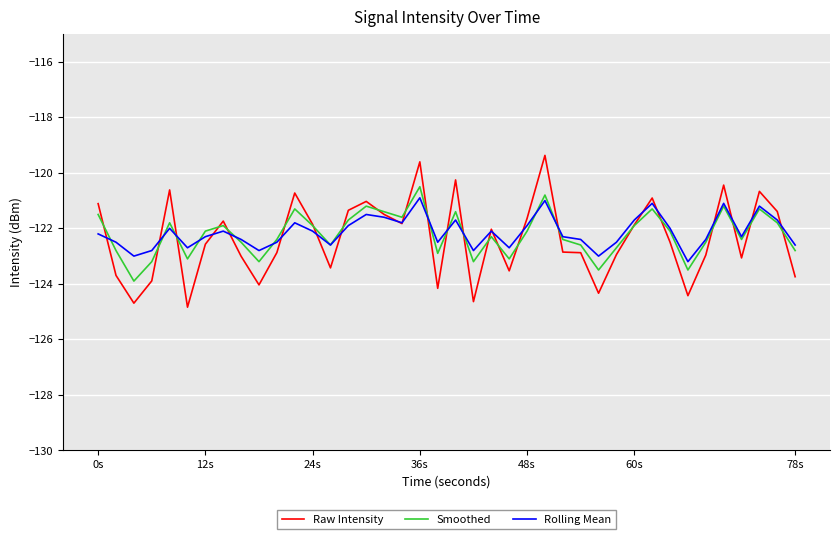

What is the maximum value for Smoothed?

-120.5